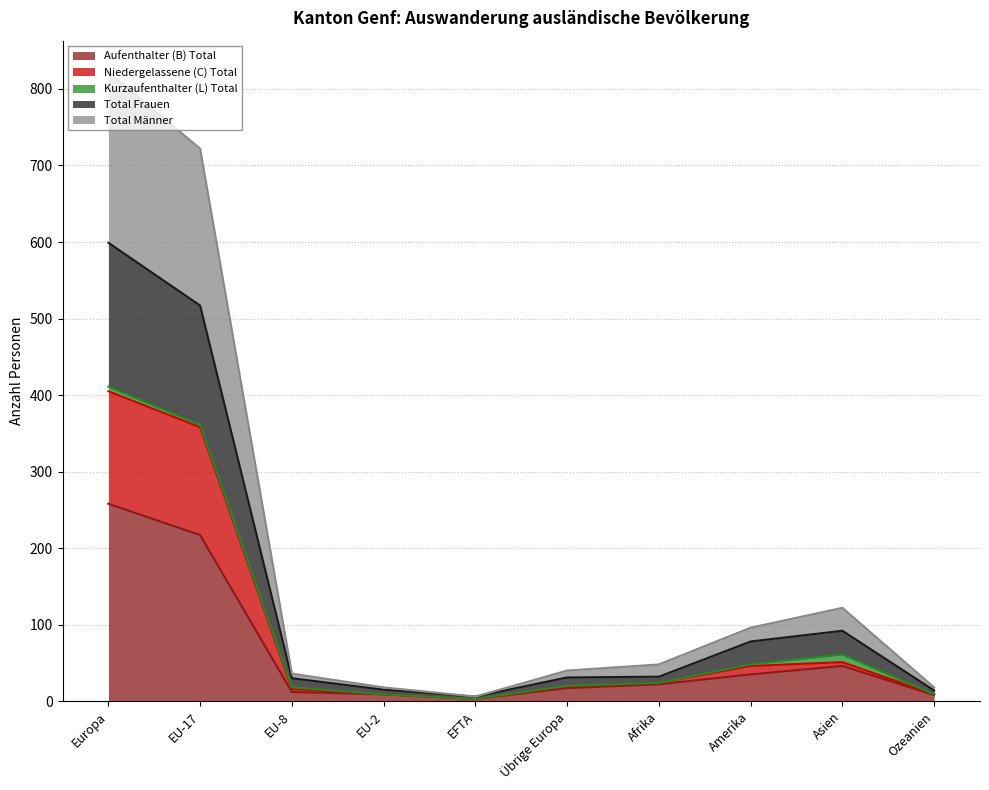

What is the average value of the Niedergelassene (C) Total series?

94